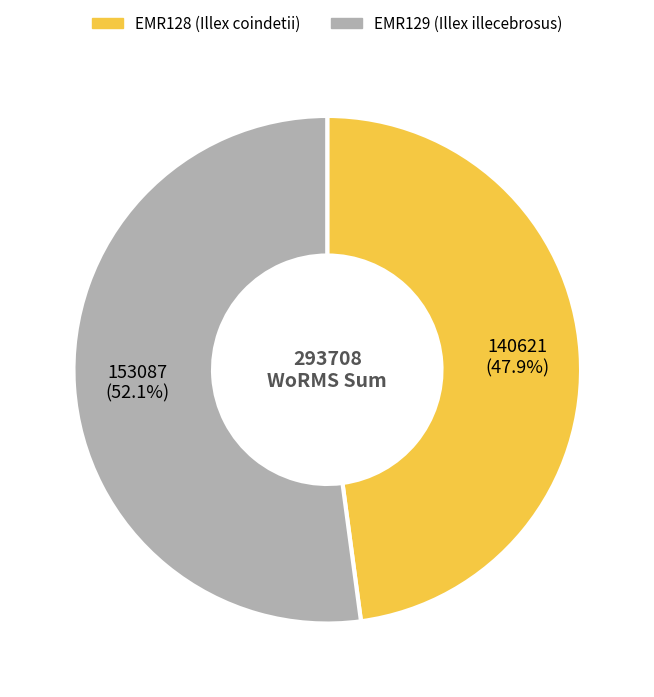

How many segments does this pie chart have?

2